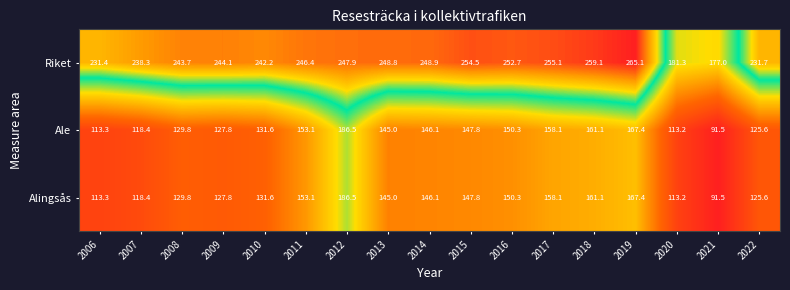

How many values in the Ale series are below 145?

8